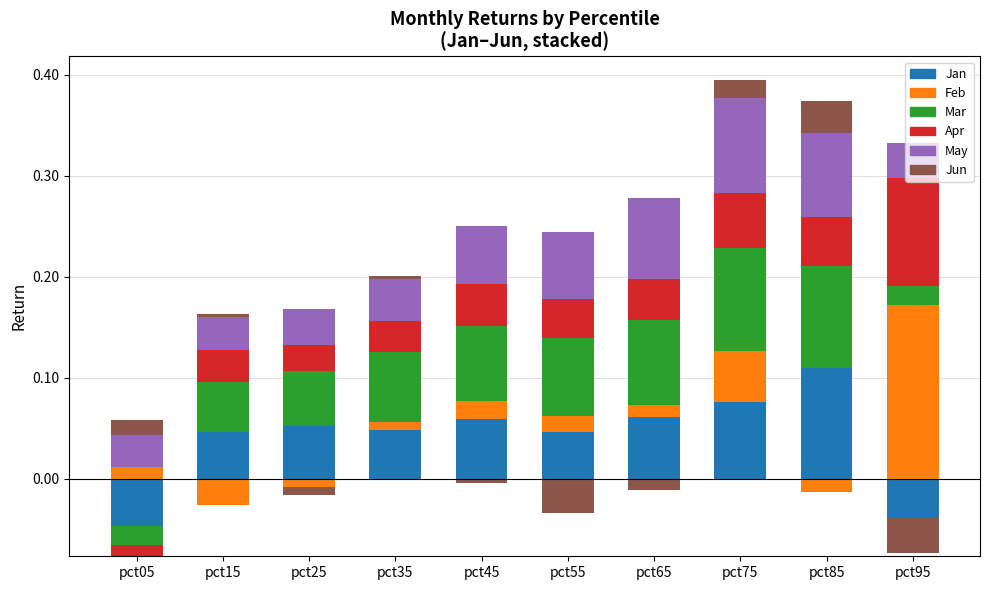

Reading right to left, transcribe all the data shown in this chart.

Jan: 0.0	0.1	0.1	0.1	0.0	0.1	0.0	0.1	0.0	0.0
Feb: 0.2	0.0	0.1	0.0	0.0	0.0	0.0	0.0	0.0	0.0
Mar: 0.0	0.1	0.1	0.1	0.1	0.1	0.1	0.1	0.1	0.0
Apr: 0.1	0.0	0.1	0.0	0.0	0.0	0.0	0.0	0.0	0.0
May: 0.0	0.1	0.1	0.1	0.1	0.1	0.0	0.0	0.0	0.0
Jun: 0.0	0.0	0.0	0.0	0.0	0.0	0.0	0.0	0.0	0.0